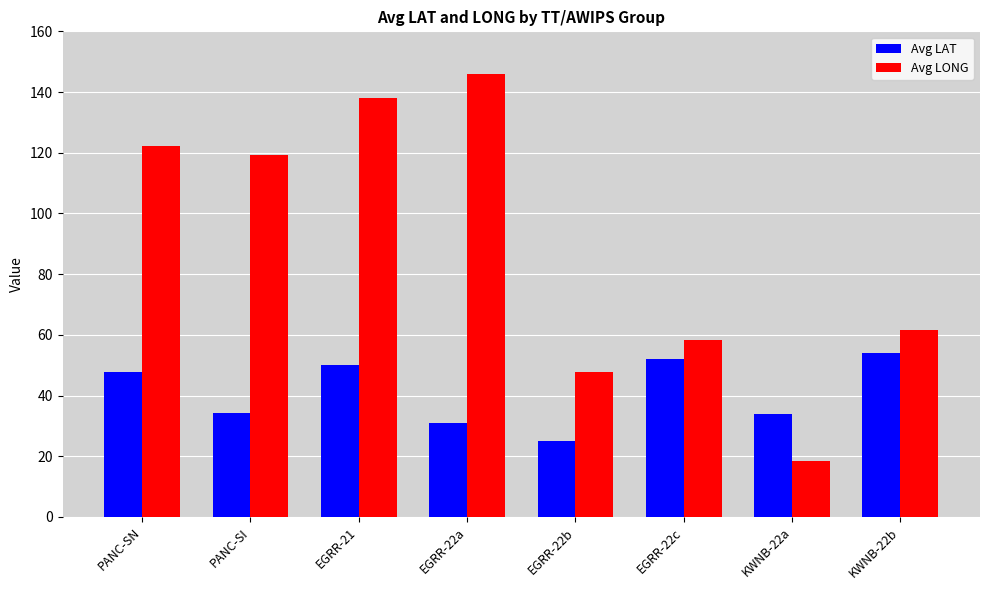

Are the bars horizontal?

No